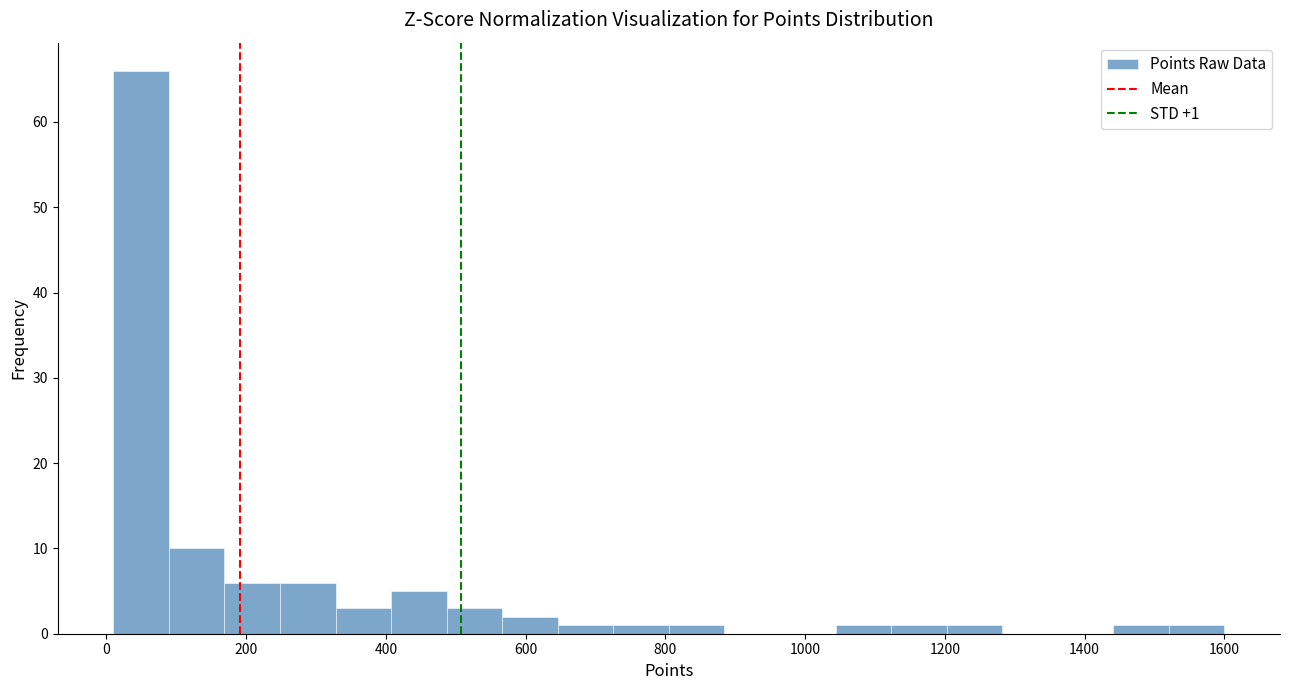

Read against the x-axis, roughly where is the centre of the tallest bar?

40